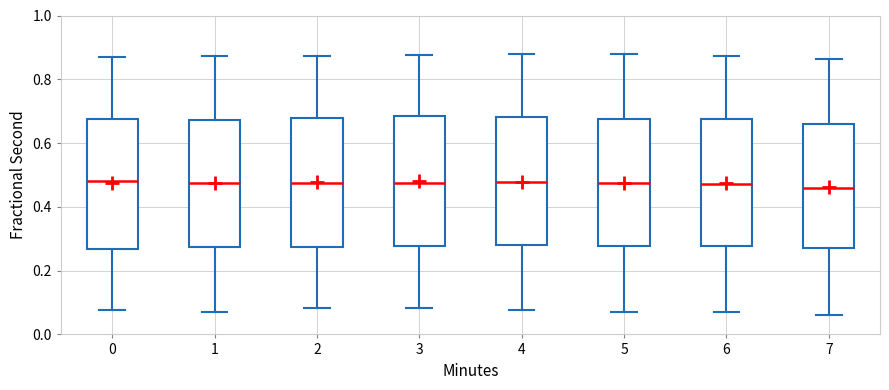

Reading left to right, transcribe this box plot: for each box, give where its median line is, the range the box spans, and where its two whiskers end, as read against the y-axis. The values are not printed on the chart, so give them approximately, as read against the axis.

0: median 0.48, box 0.26 to 0.68, whiskers 0.08 to 0.88
1: median 0.48, box 0.28 to 0.68, whiskers 0.08 to 0.88
2: median 0.48, box 0.28 to 0.68, whiskers 0.08 to 0.88
3: median 0.48, box 0.28 to 0.68, whiskers 0.08 to 0.88
4: median 0.48, box 0.28 to 0.68, whiskers 0.08 to 0.88
5: median 0.48, box 0.28 to 0.68, whiskers 0.08 to 0.88
6: median 0.48, box 0.28 to 0.68, whiskers 0.08 to 0.88
7: median 0.46, box 0.28 to 0.66, whiskers 0.06 to 0.86